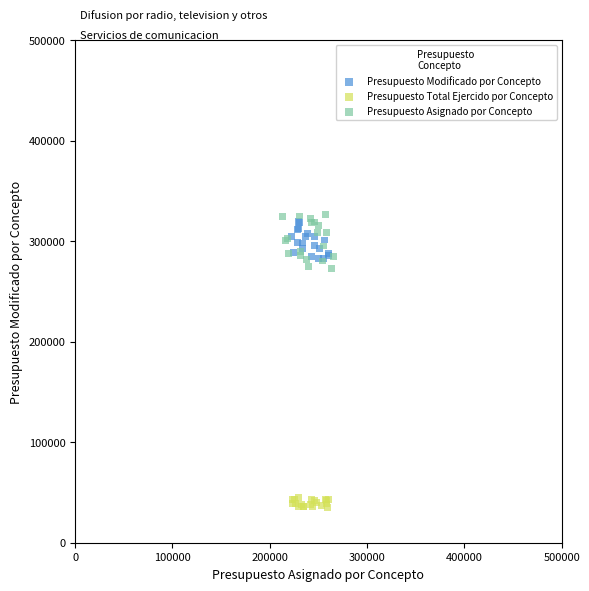

Which series contains the lowest Y value?

Presupuesto Total Ejercido por Concepto